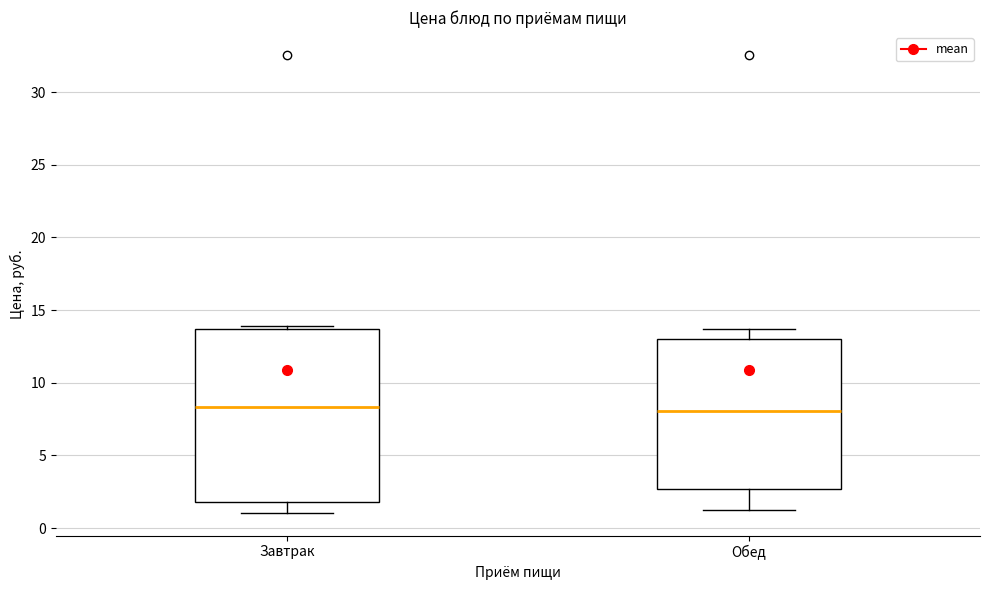

Where is the upper edge of the box for Завтрак on the y-axis? The values are not printed on the chart, so give them approximately, as read against the axis.

13.5